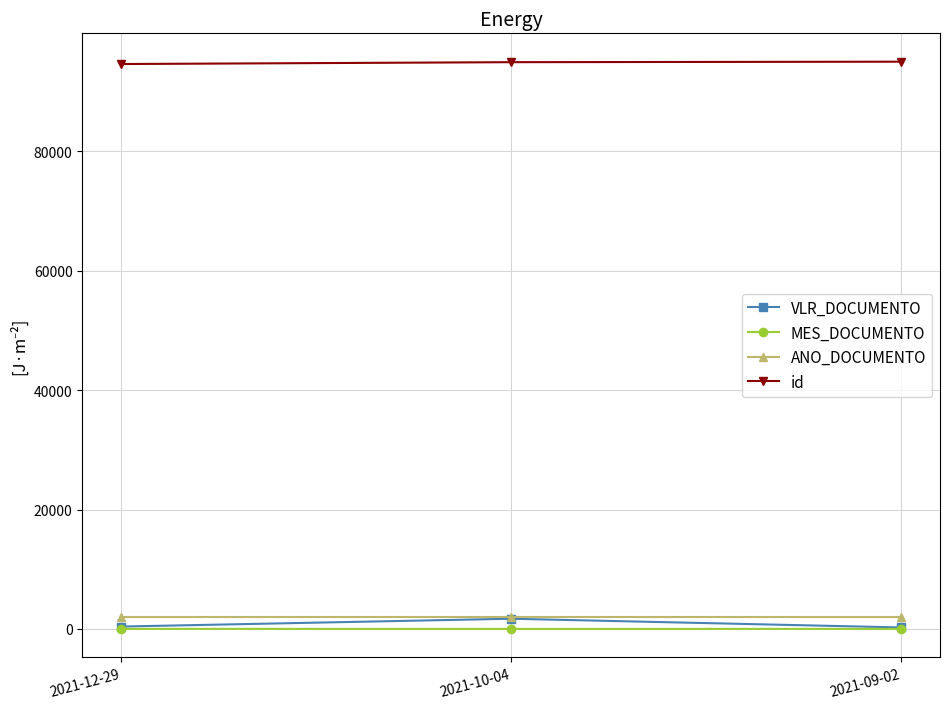

What is the greatest value displayed?

95035